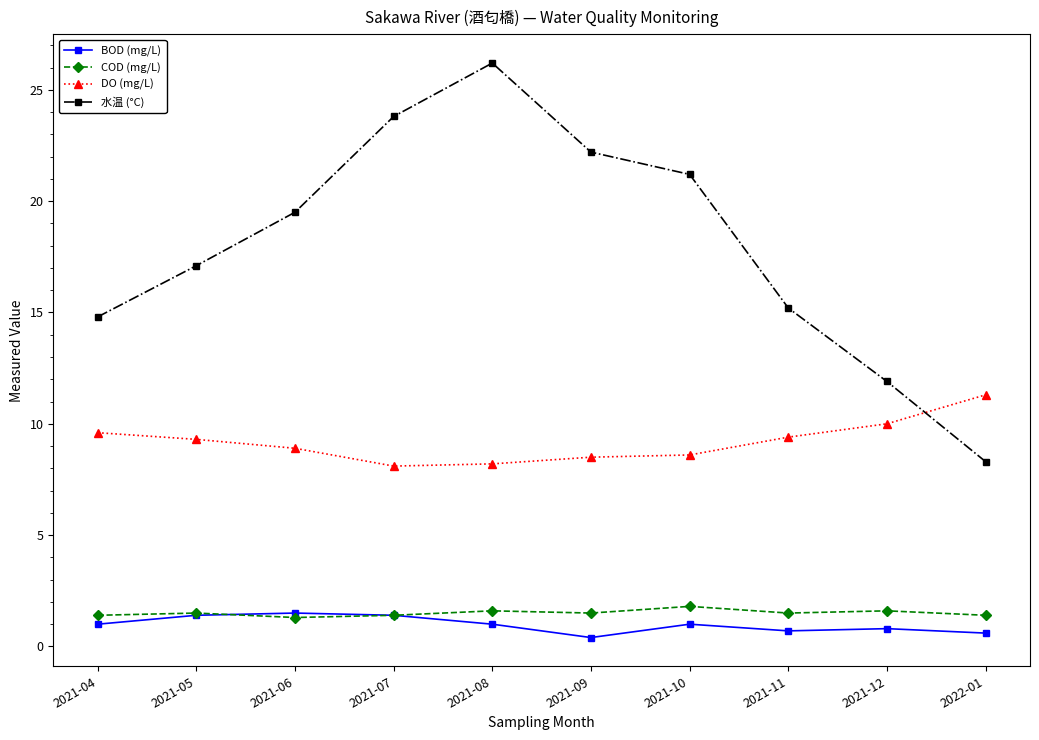

True or false: BOD (mg/L) and DO (mg/L) intersect in this chart.

False